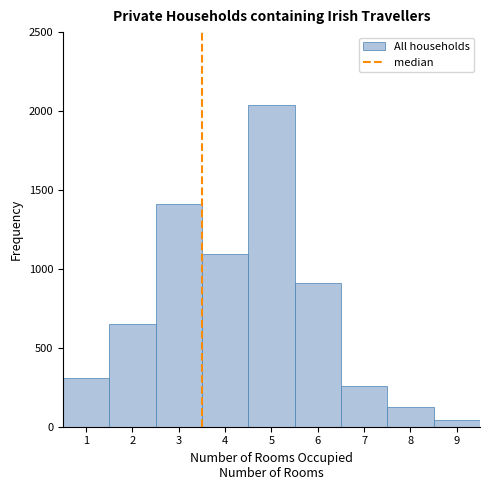

What is the height of the bar covering 1.5 to 2.5 on the x-axis? The values are not printed on the chart, so give them approximately, as read against the axis.

650